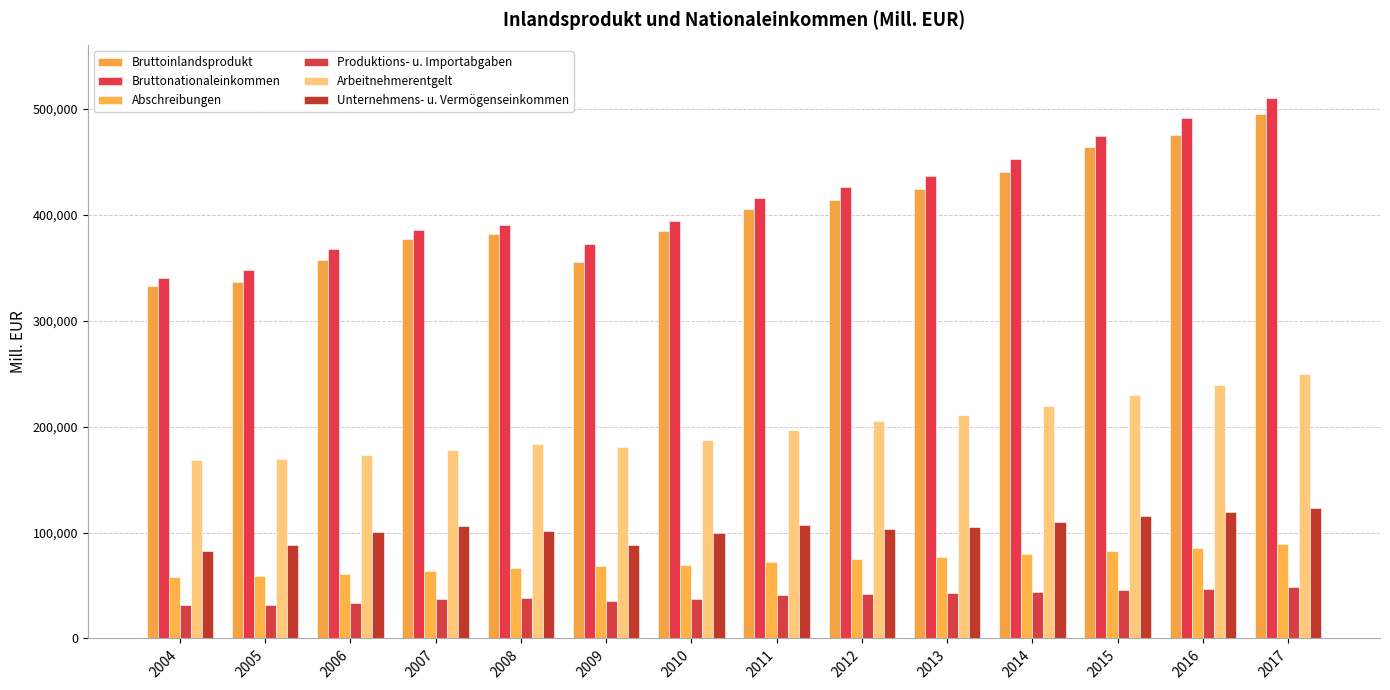

At how many categories does at least one series exceed 402205?

7